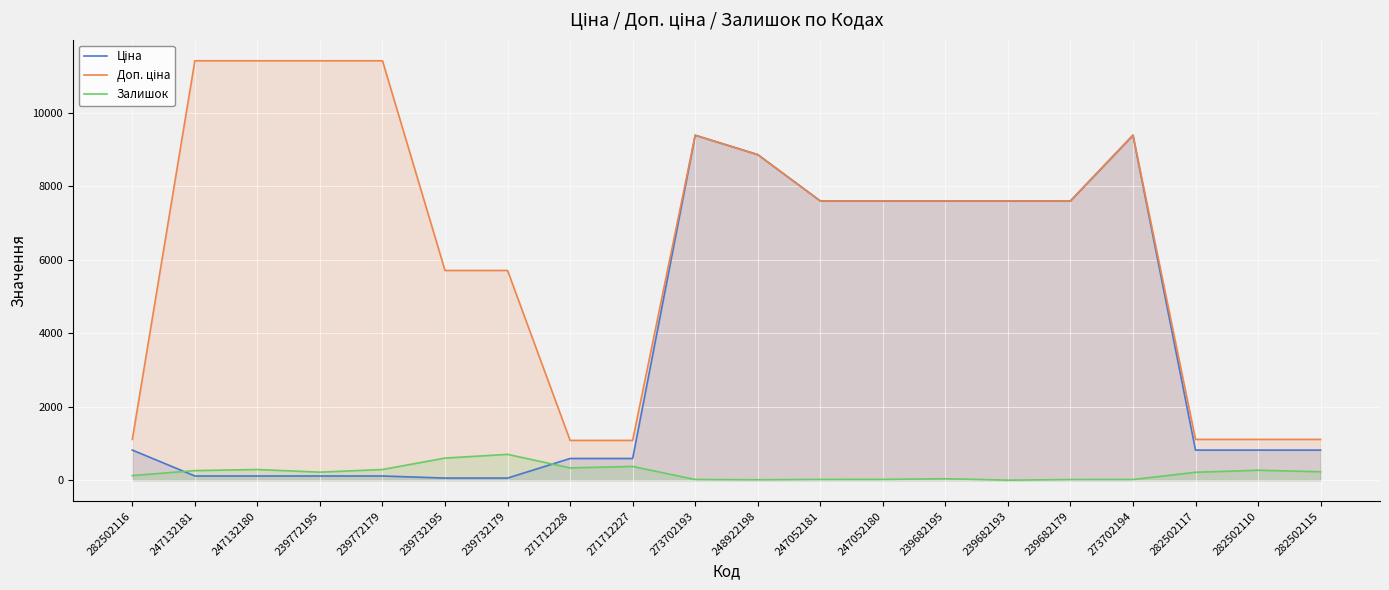

At which category is the sum across all series the highest?

273702193